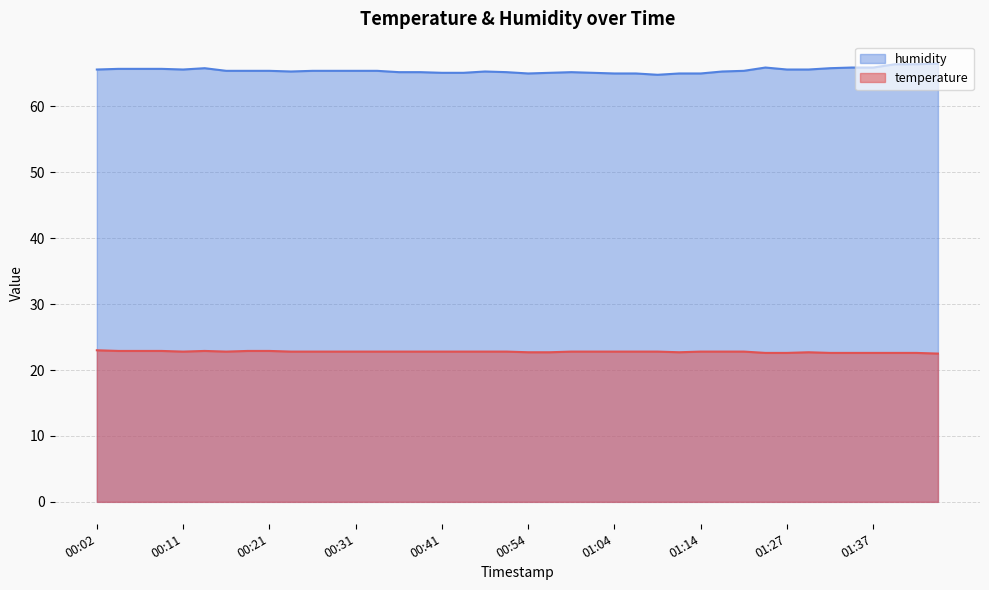

Is it true that temperature equals 22.8 at 00:44?

True